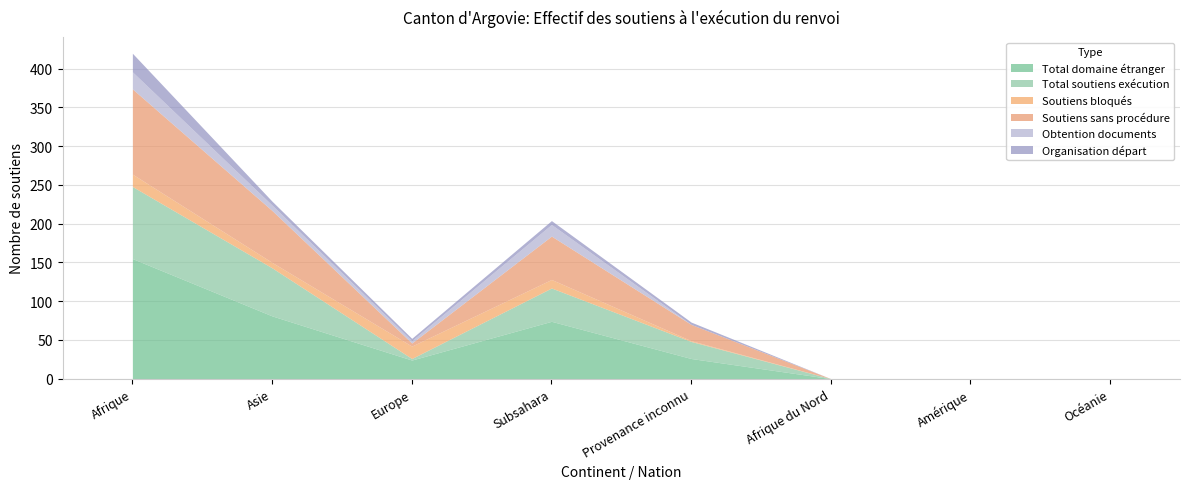

What is the difference between the highest and lowest values at Asie?

76